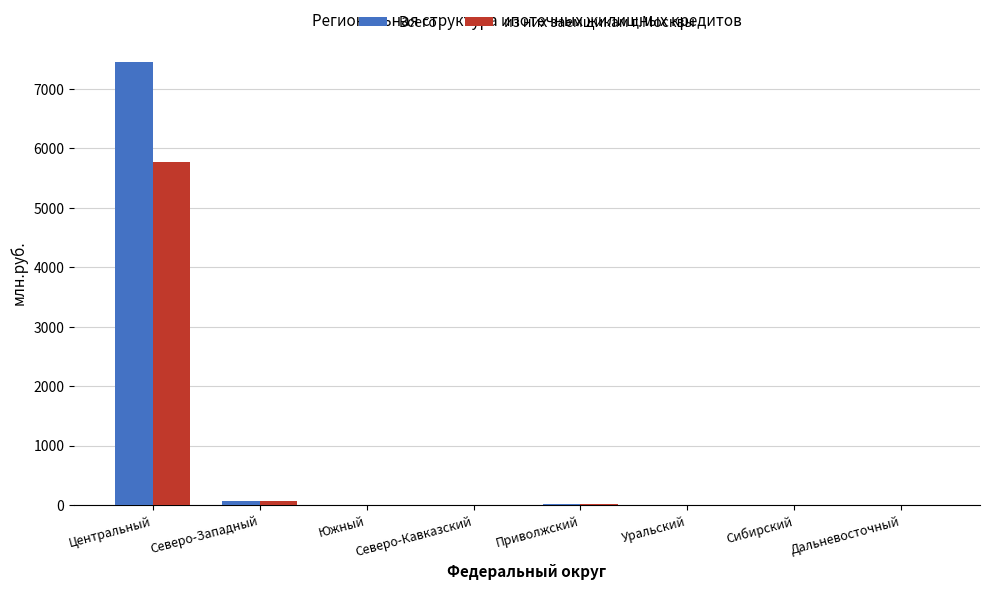

What is the maximum value shown in the chart?

7452